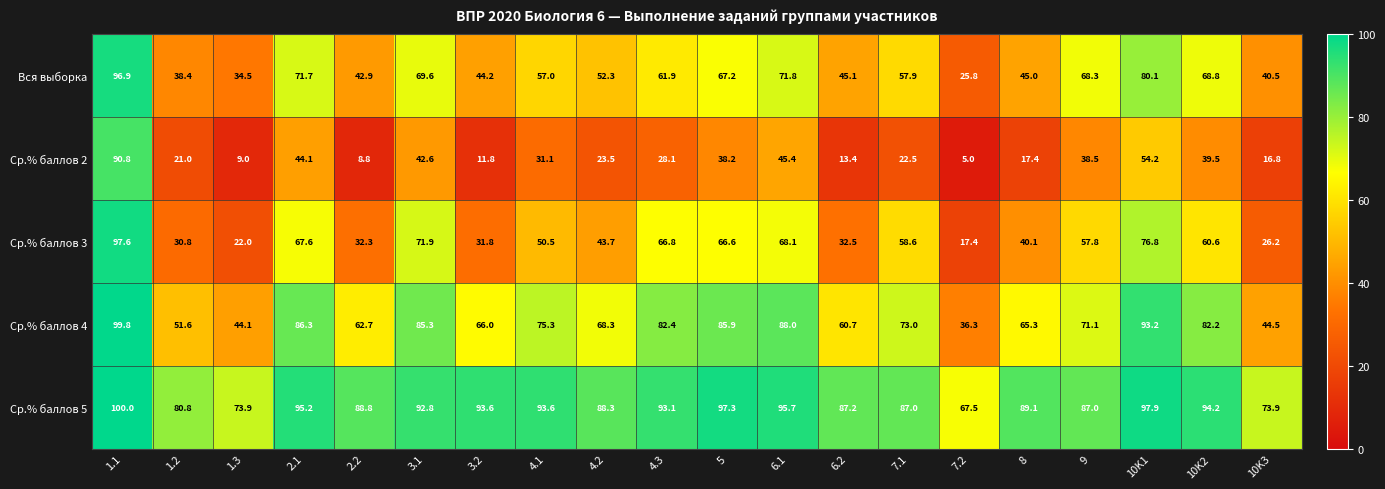

What is the minimum value shown in the chart?

5.0